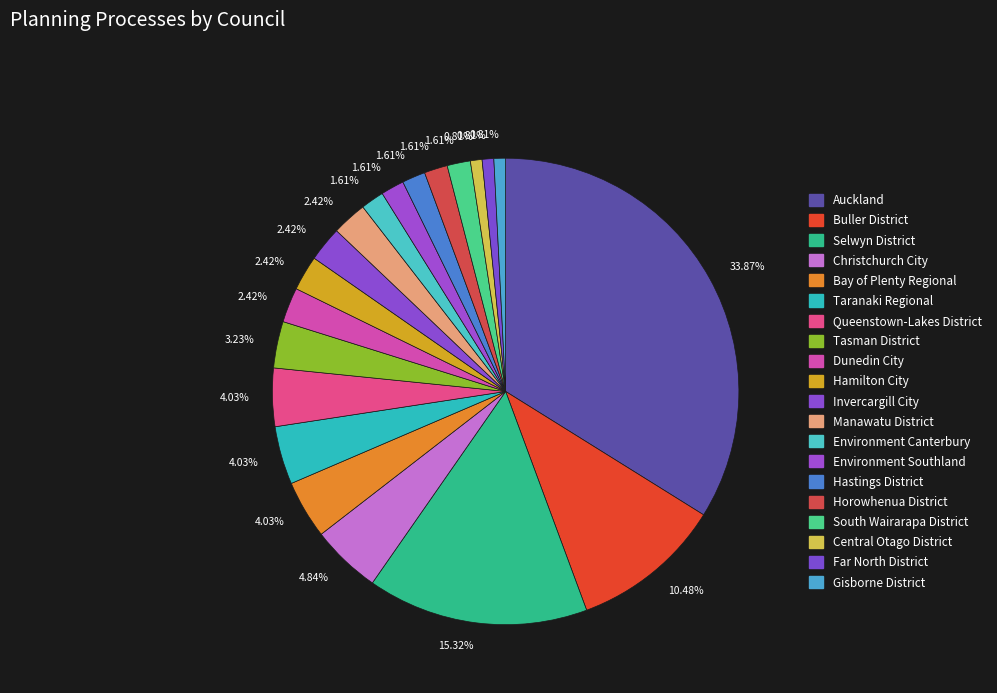

How many segments does this pie chart have?

20